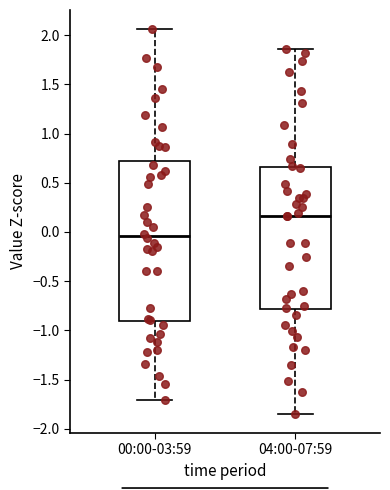

Reading left to right, transcribe this box plot: for each box, give where its median line is, the range the box spans, and where its two whiskers end, as read against the y-axis. The values are not printed on the chart, so give them approximately, as read against the axis.

00:00-03:59: median -0.05, box -0.90 to 0.75, whiskers -1.70 to 2.05
04:00-07:59: median 0.15, box -0.80 to 0.65, whiskers -1.85 to 1.85